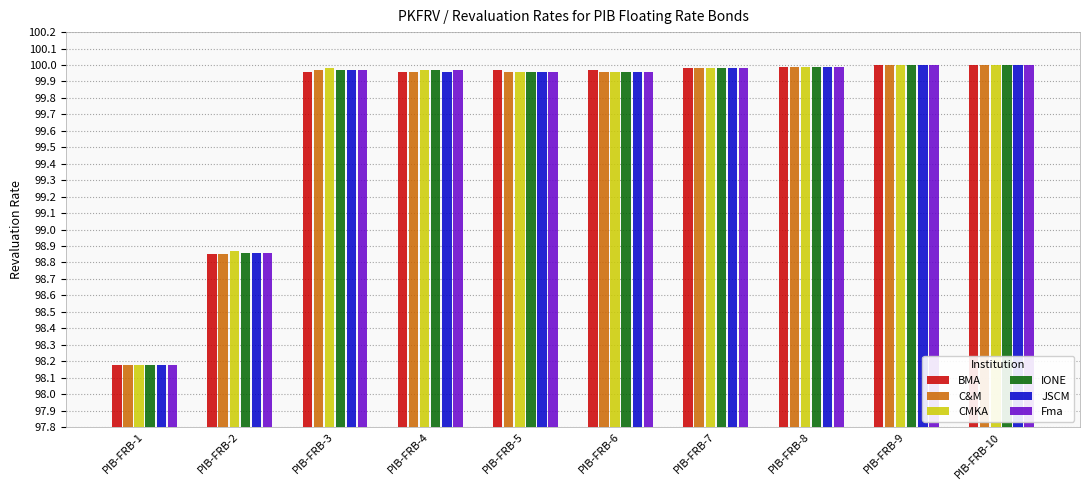

What is the difference between the second highest and second lowest values in the BMA series?

1.2